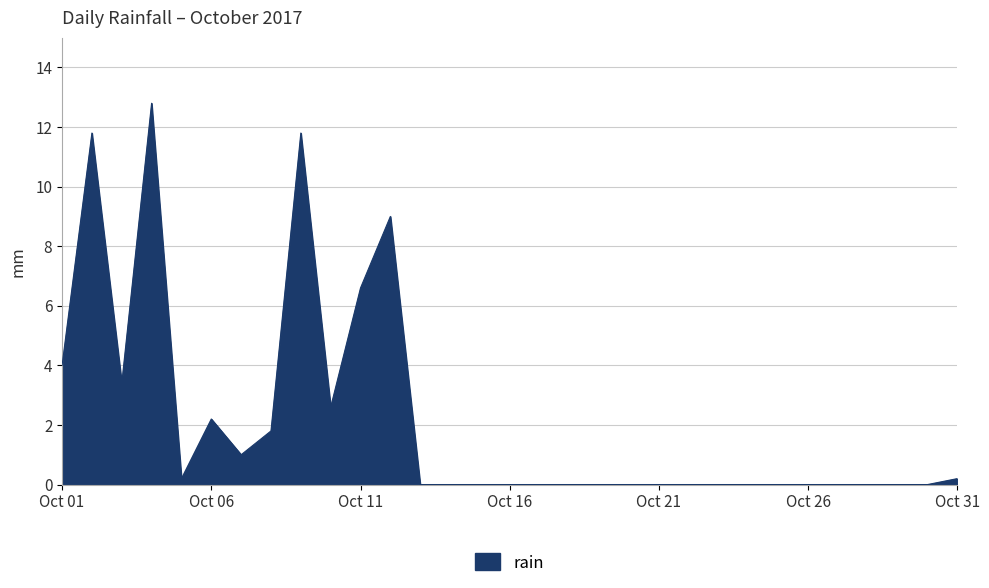

How many categories are shown in the chart?

31